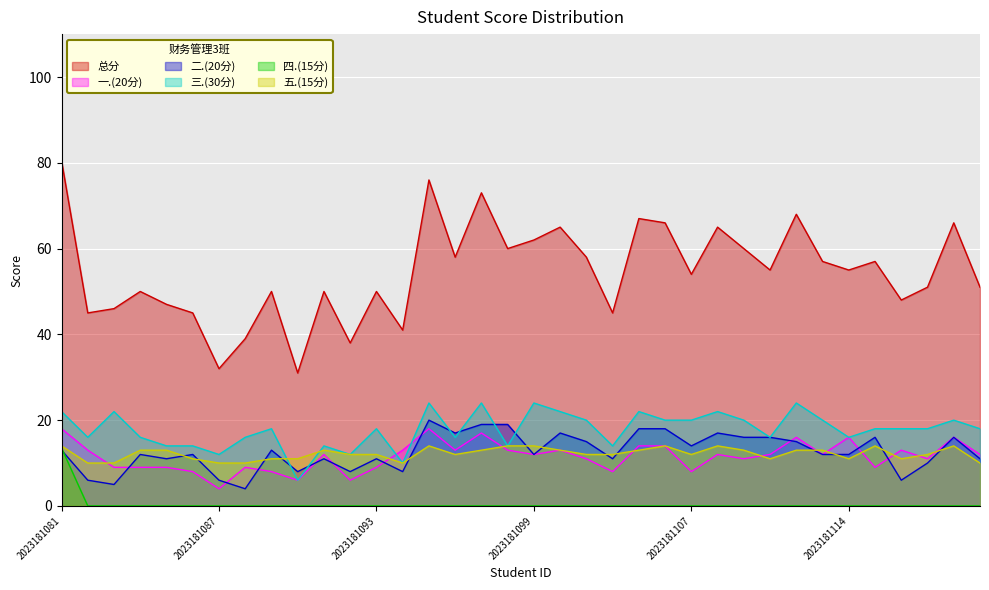

True or false: 三.(30分) has a value of 24.9 at 2023181119.

False